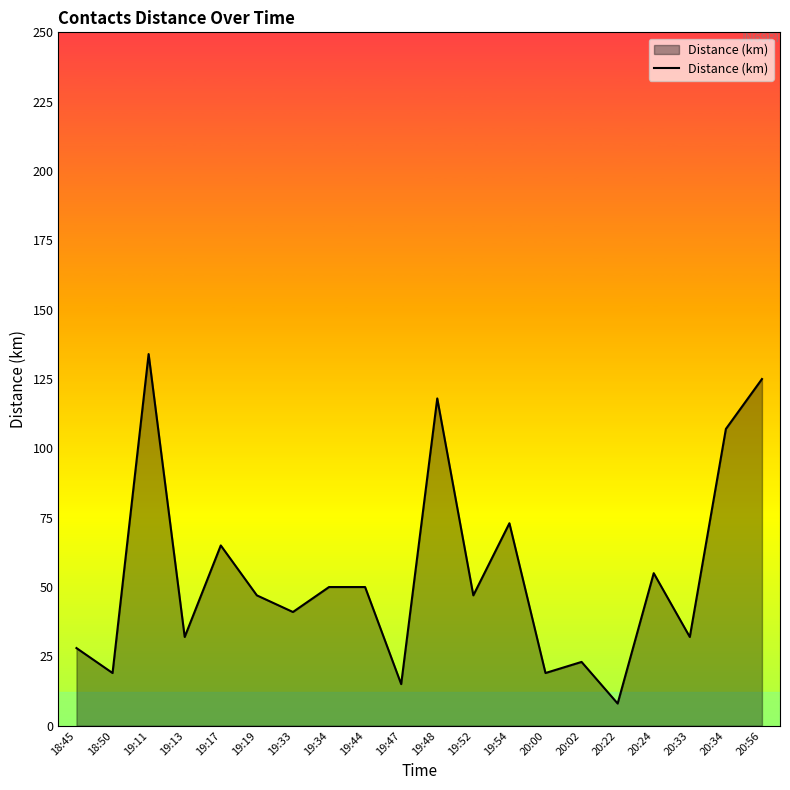

What position from the right is 20:56?

1